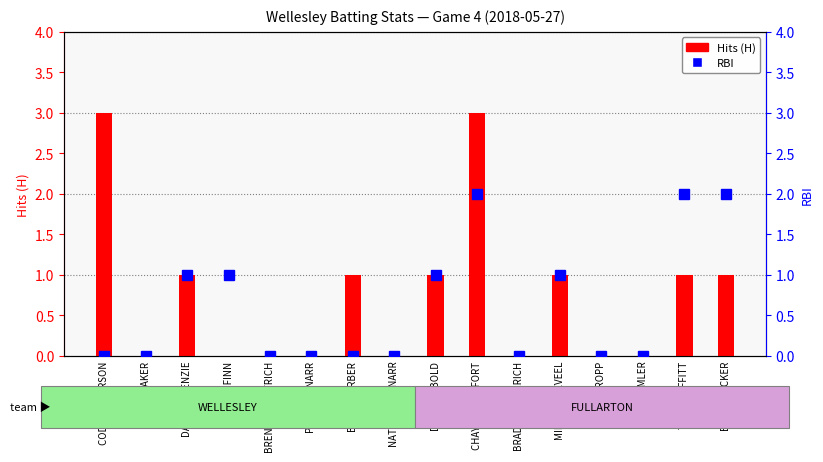

What is the label of the 11th bar from the left?

BRADY HONDERICH